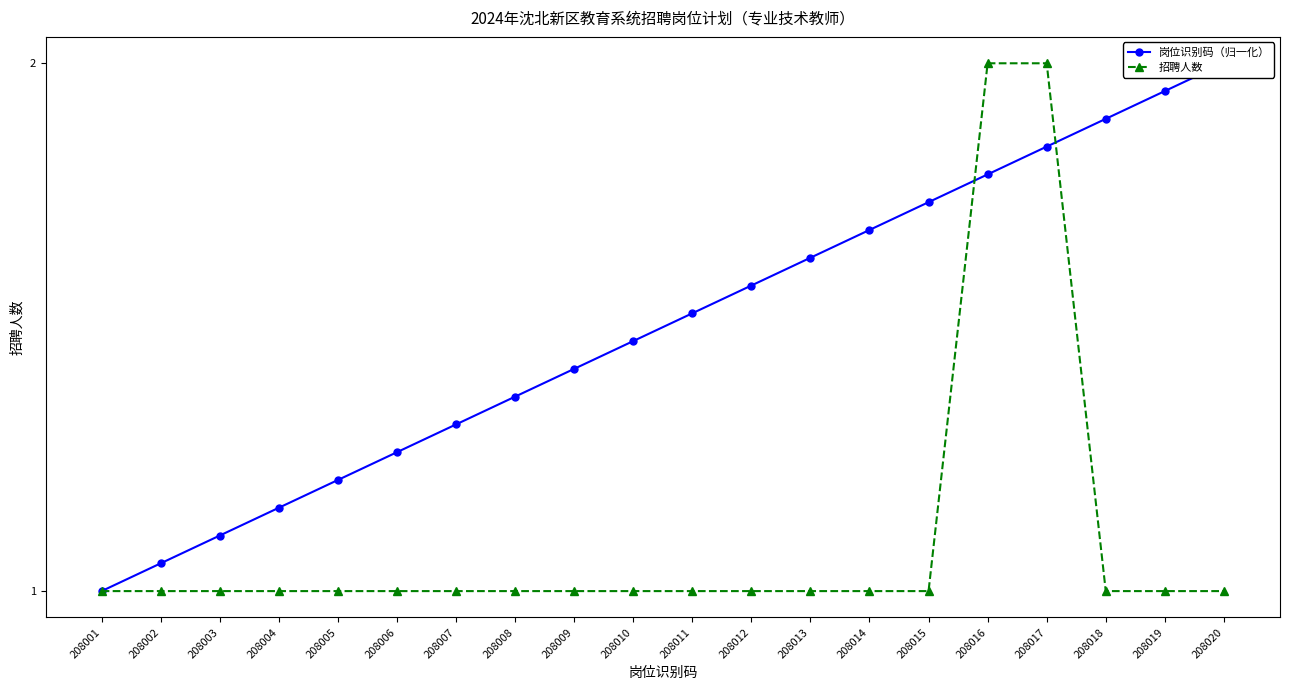

Which series has the widest spread of values?

岗位识别码（归一化）